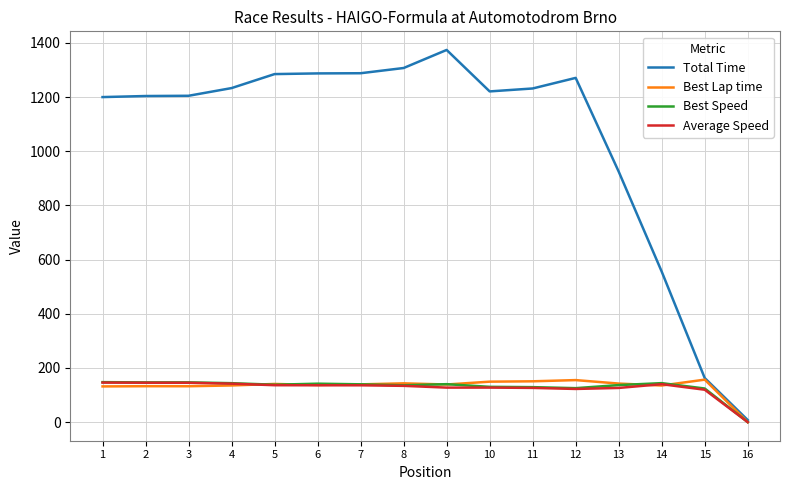

Where does the Best Speed series first go above 139?

1